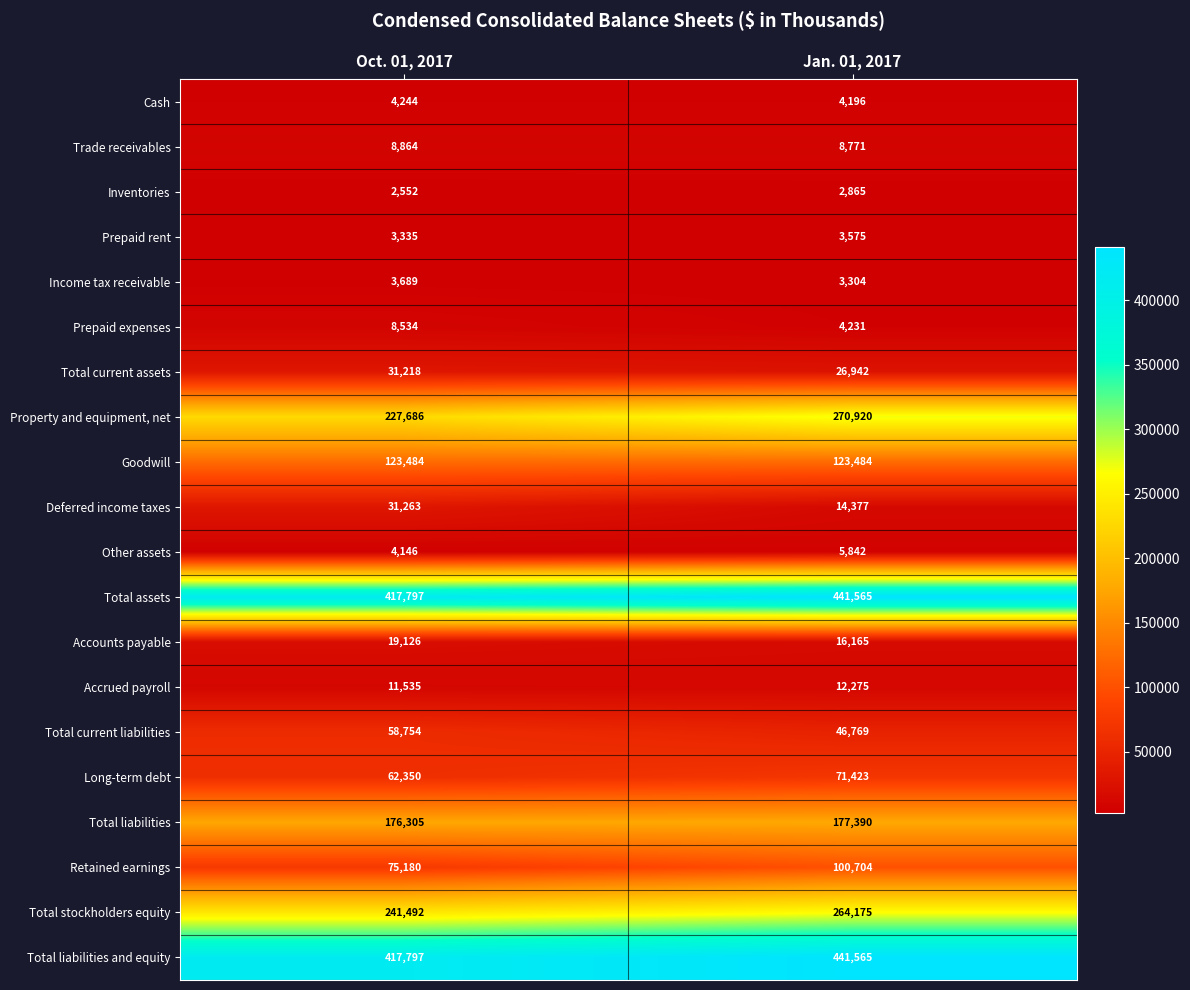

What is the difference between the Accounts payable values at Jan. 01, 2017 and Oct. 01, 2017?

2961